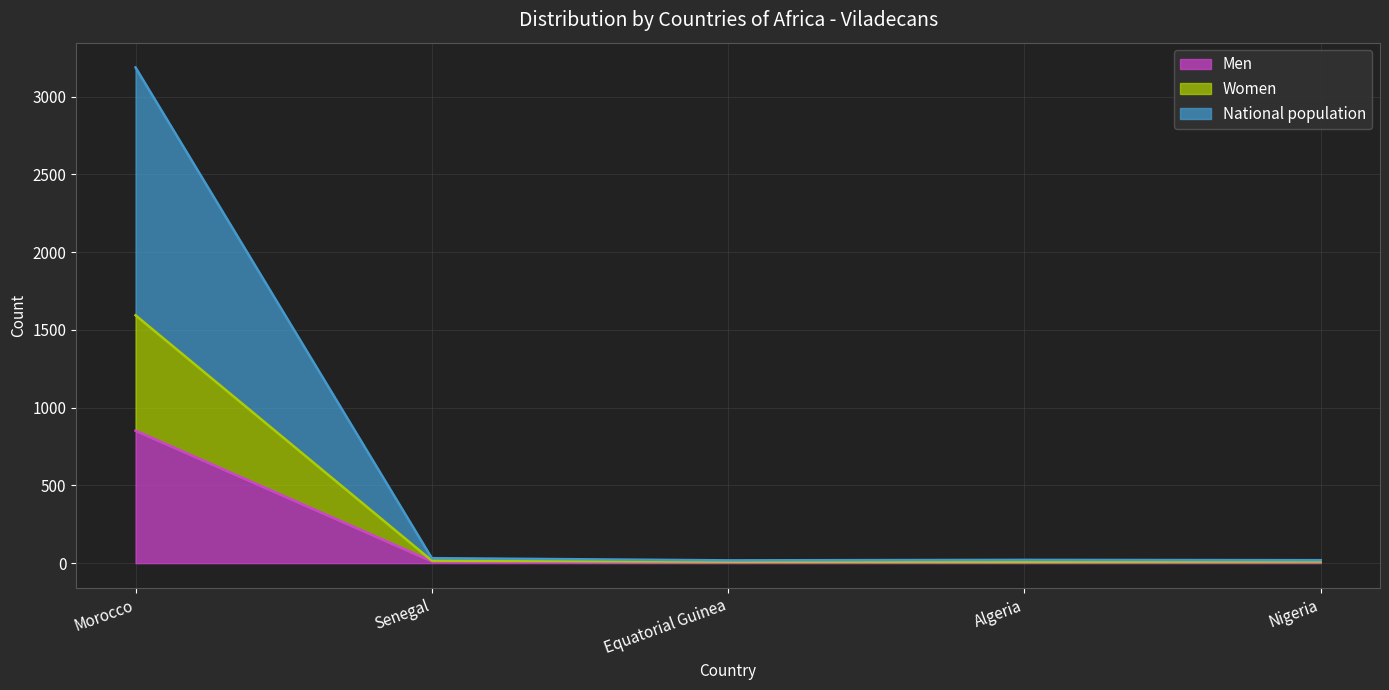

In Women, how many points are higher than both neighbors (excluding endpoints)?

1